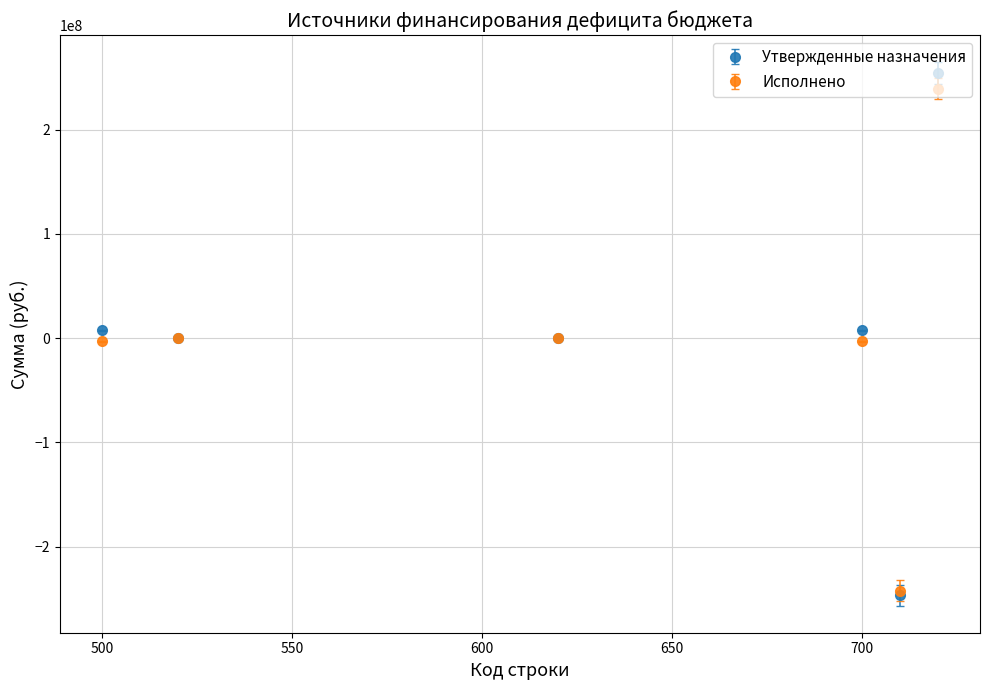

What are all the series names shown in the legend?

Утвержденные назначения, Исполнено